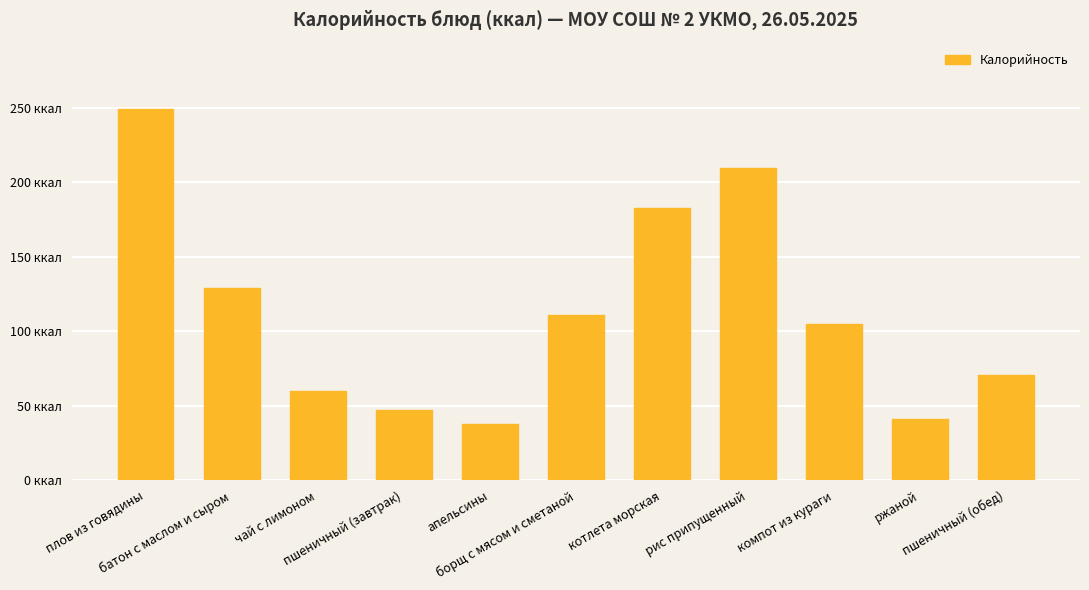

True or false: the data shows 60 at чай с лимоном.

True